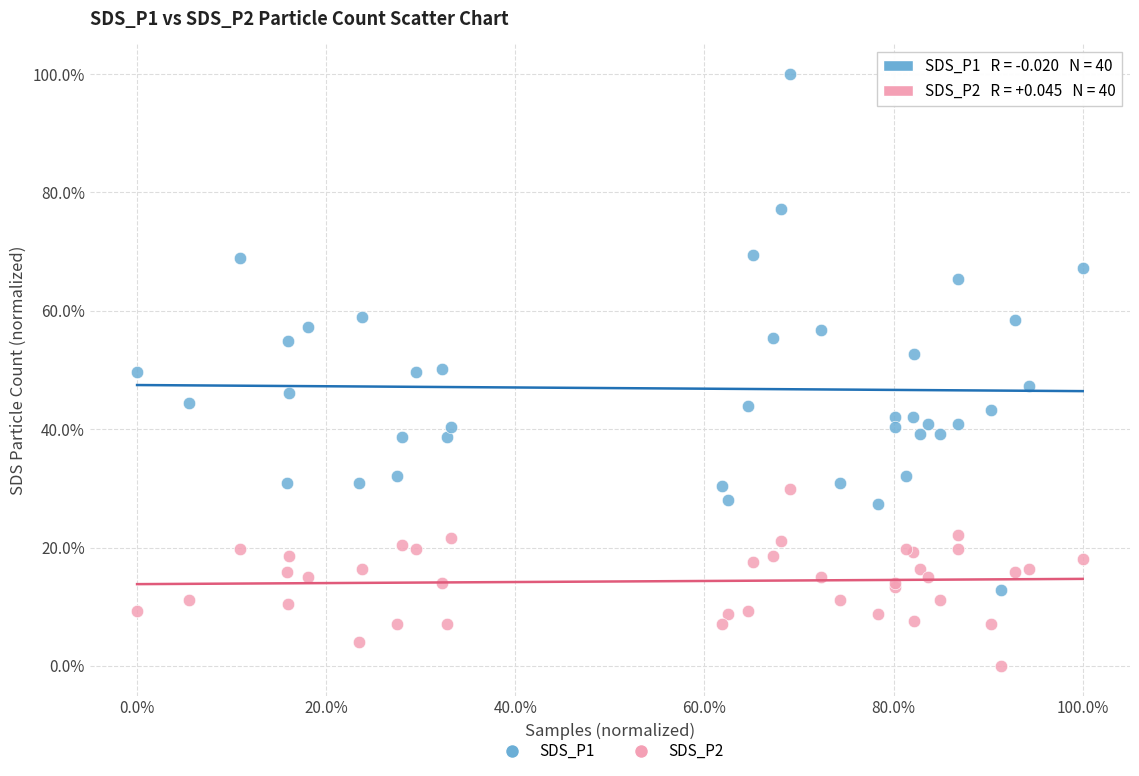

Which series contains the lowest Y value?

SDS_P2